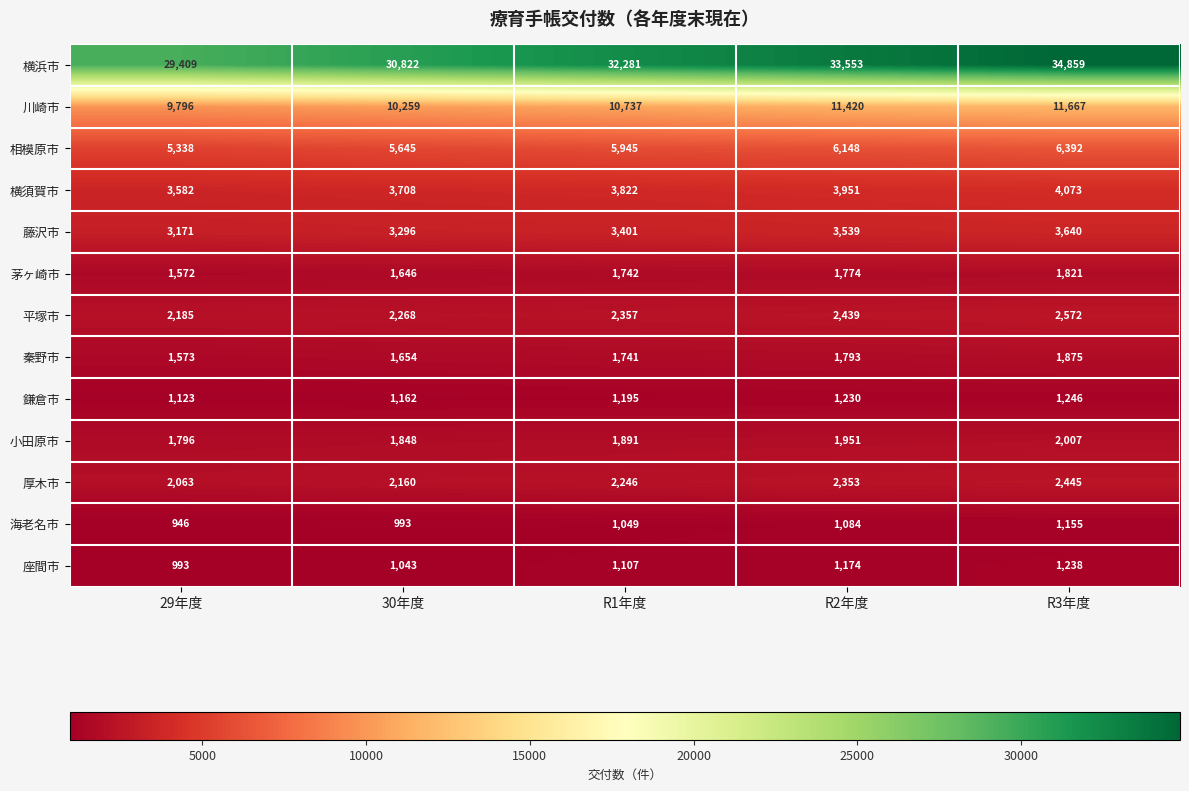

What is the spread (max minus min) of values at R1年度?

31232